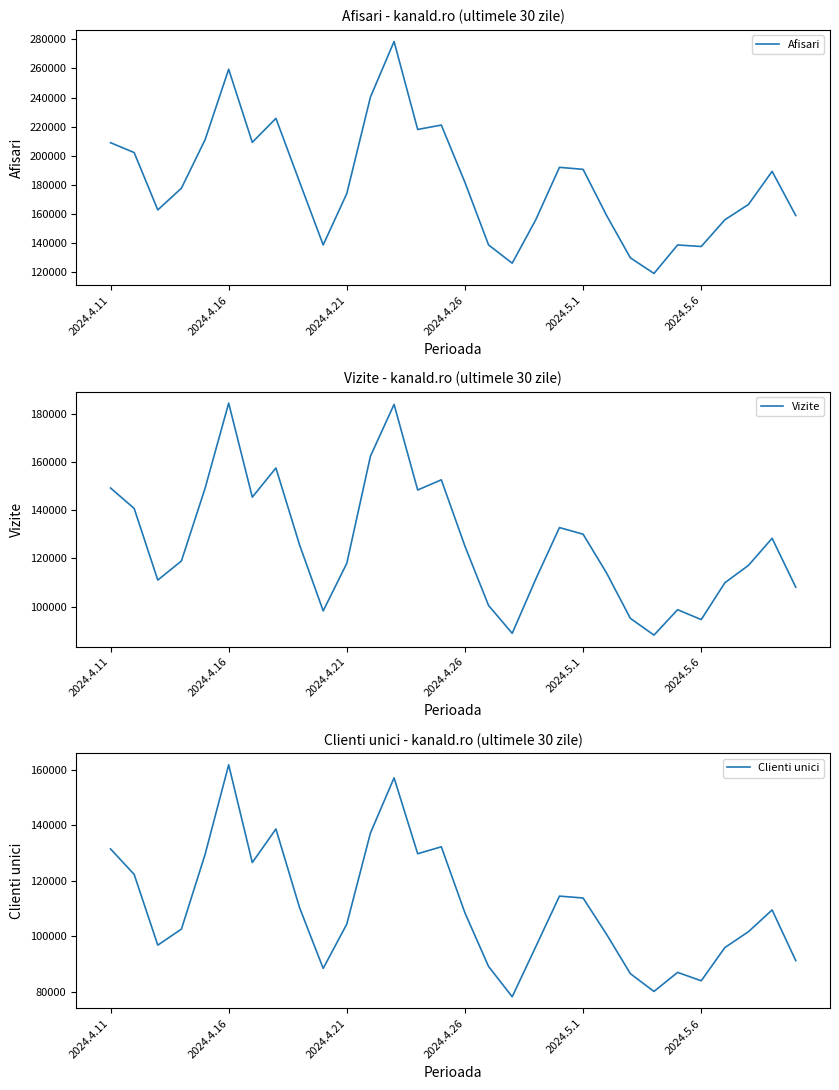

What is the difference between the Clienti unici values at 13 and 8?

19437